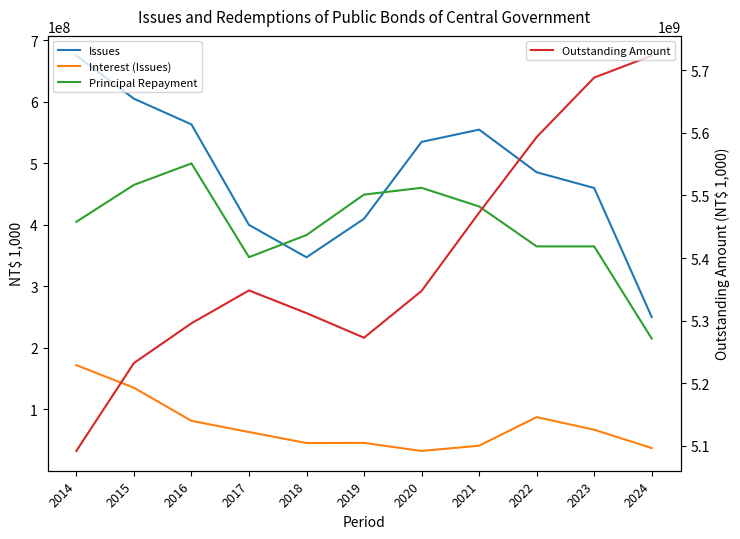

The Interest (Issues) series shows 135127345 at 2015. True or false?

True